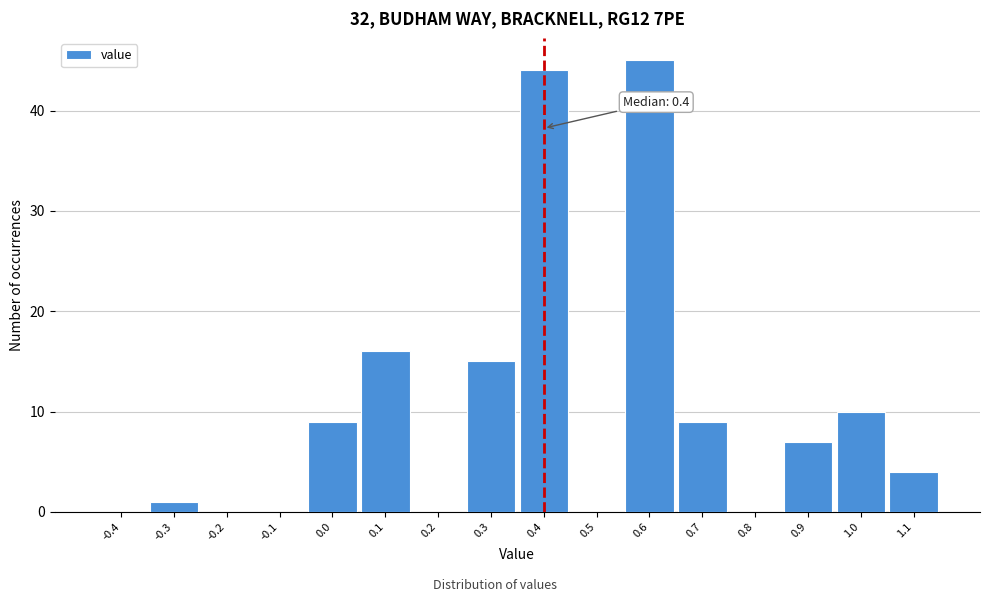

Over which range of the x-axis is the bar tallest?

0.55 to 0.65